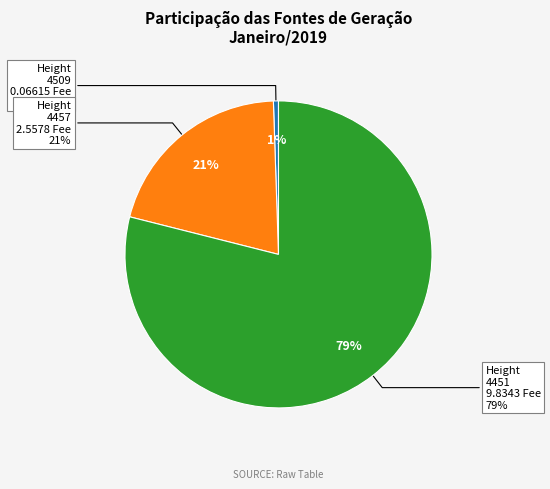

Is there any slice that represents more than half of the pie?

Yes